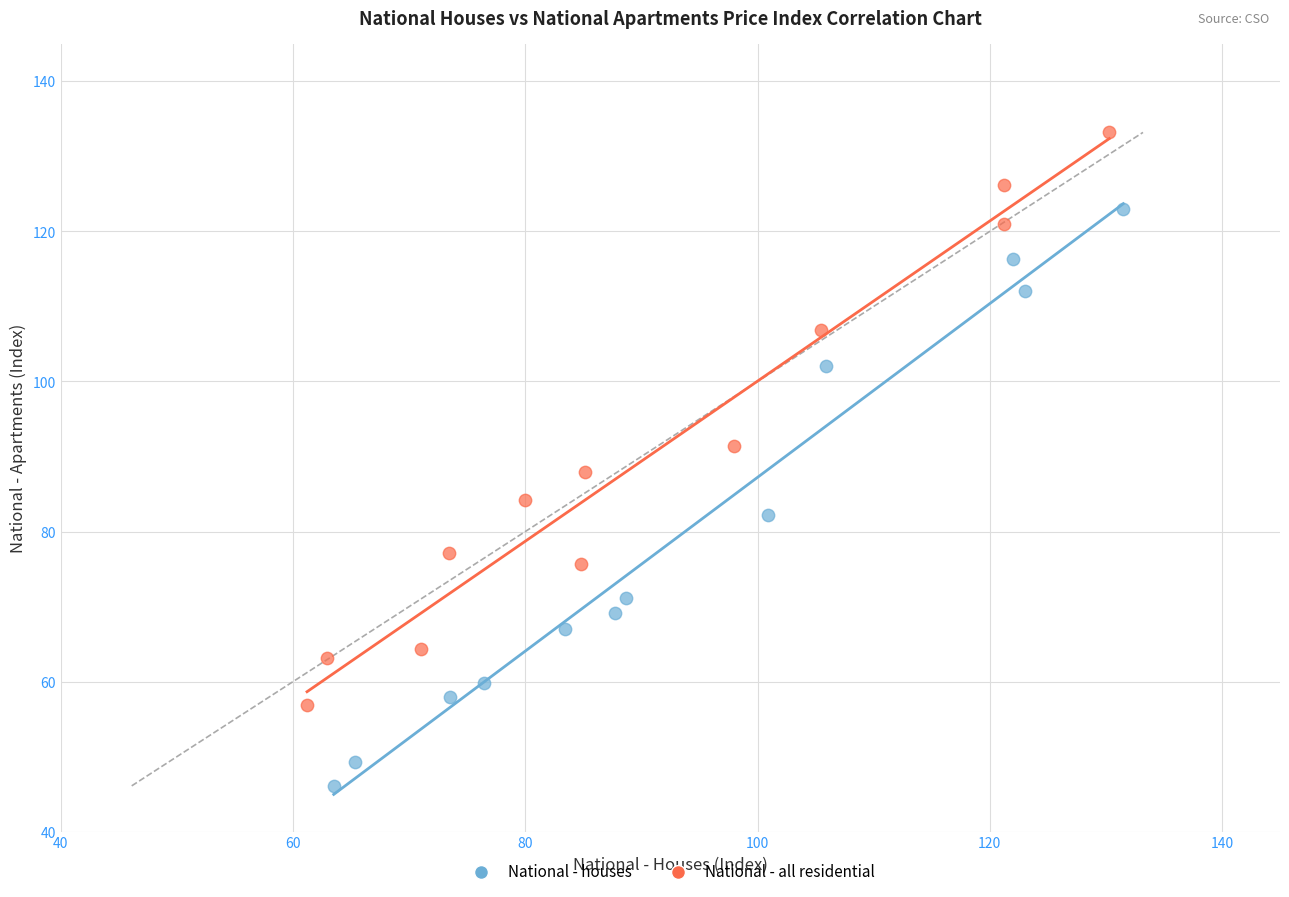

Which series has the largest Y range (max minus min)?

National - houses